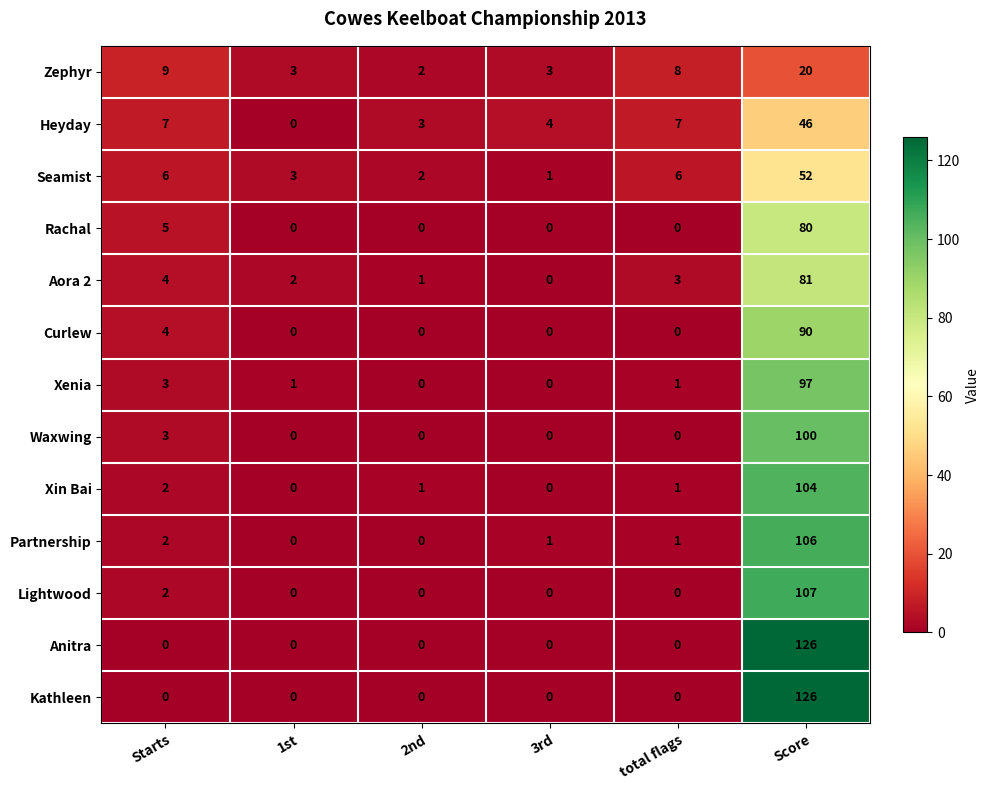

Count the number of data series in this chart.

13